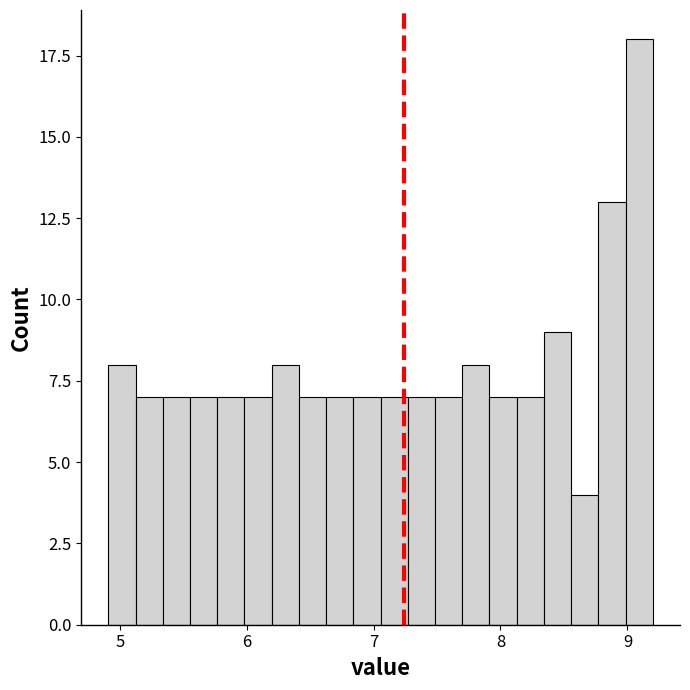

Around what value on the x-axis is the tallest bar? Give the approximate position of its centre, as read against the axis.

9.1